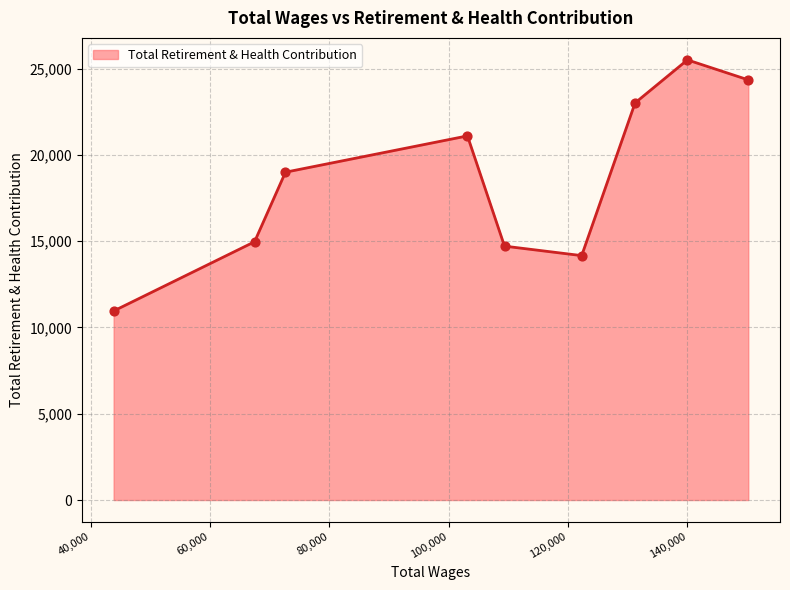

What is the greatest value displayed?

25499